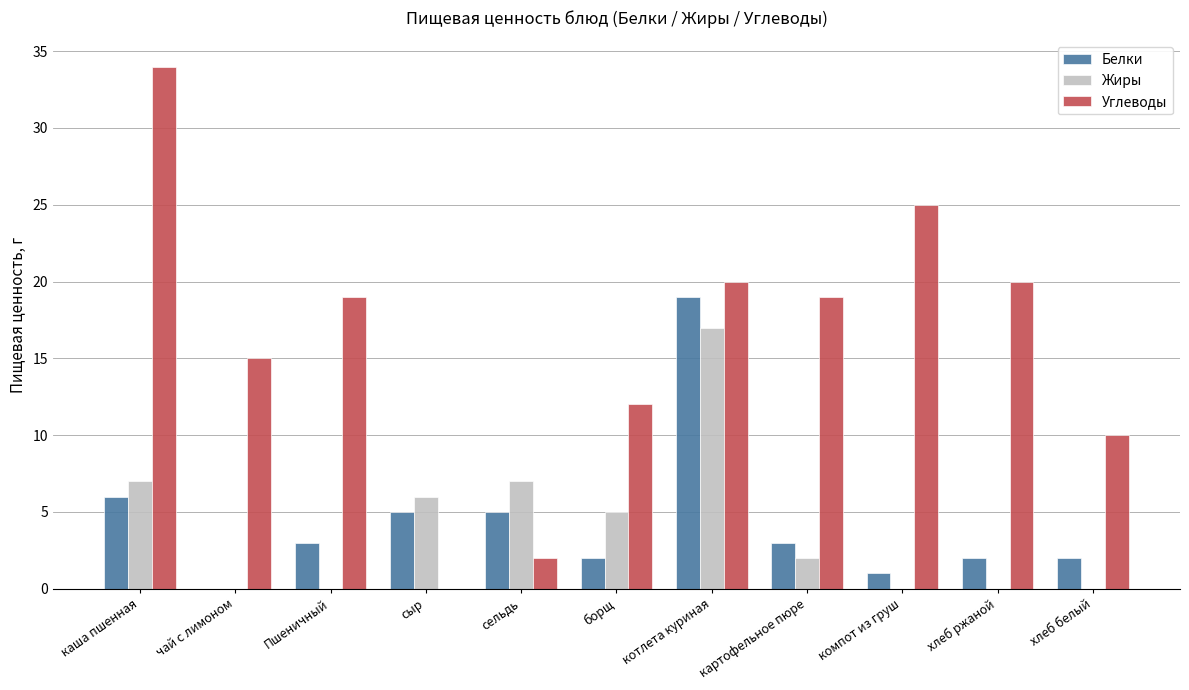

What is the sum of the Углеводы values at Пшеничный and борщ?

31